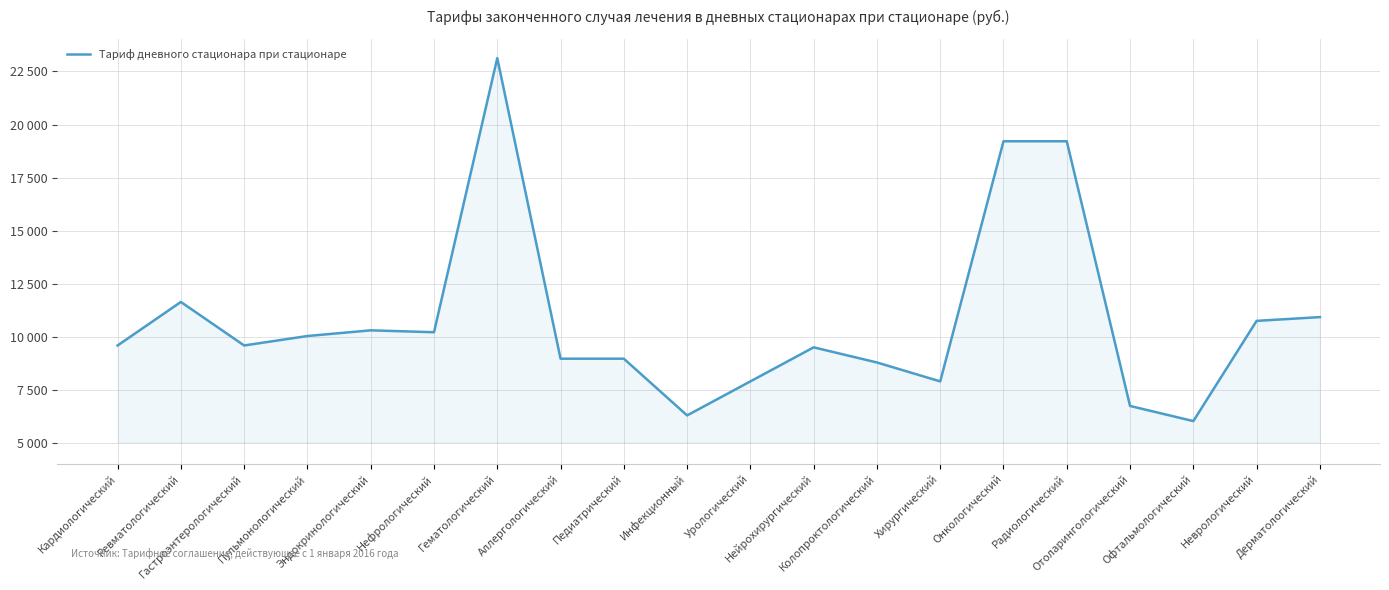

Does the chart display data point markers on the line(s)?

No